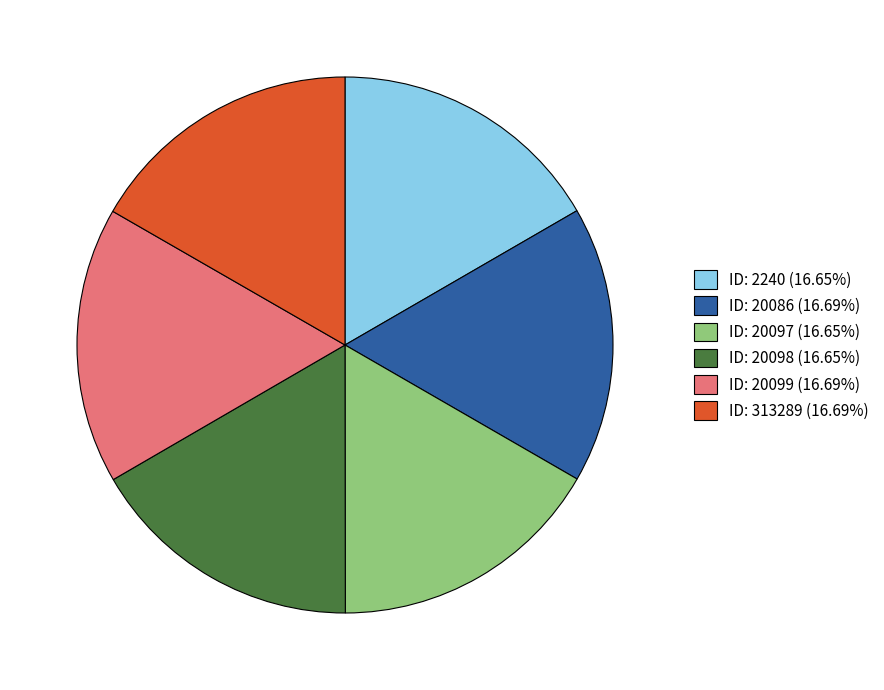

Approximately how many times larger is the value at ID: 20099 (16.69%) compared to ID: 20098 (16.65%)?

1.0